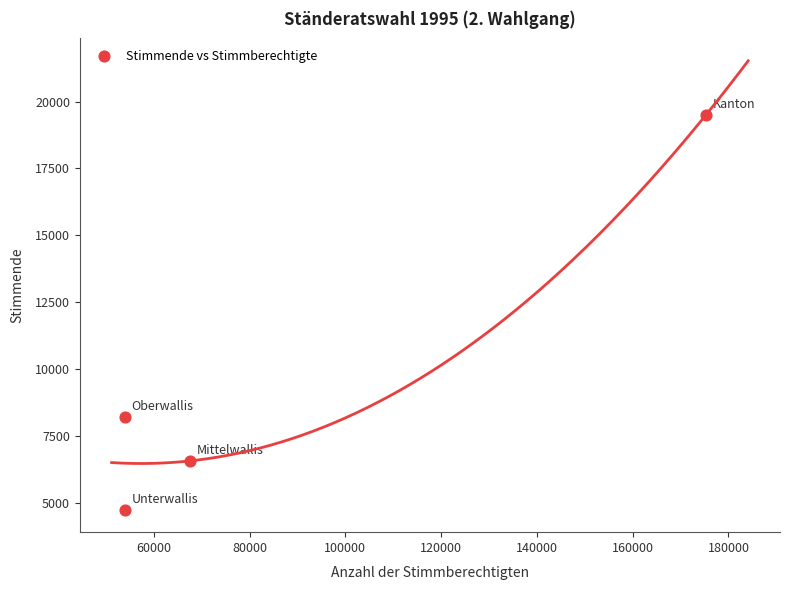

What Y value in the scatter plot is closest to 12126?

8209